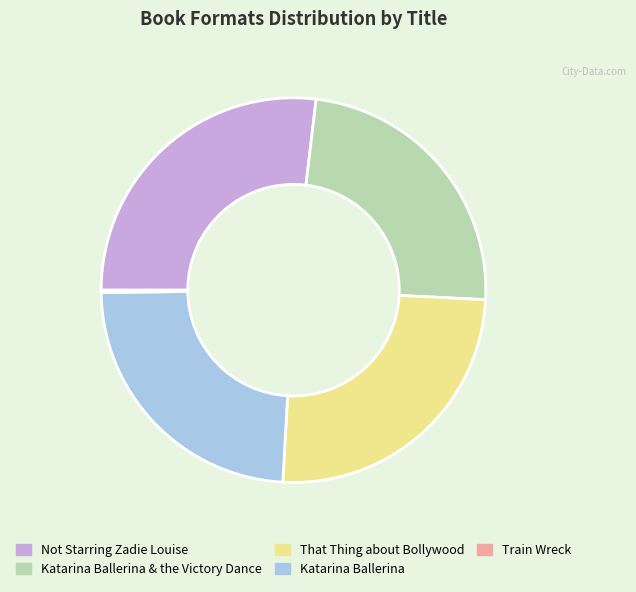

Is there any slice that represents more than half of the pie?

No